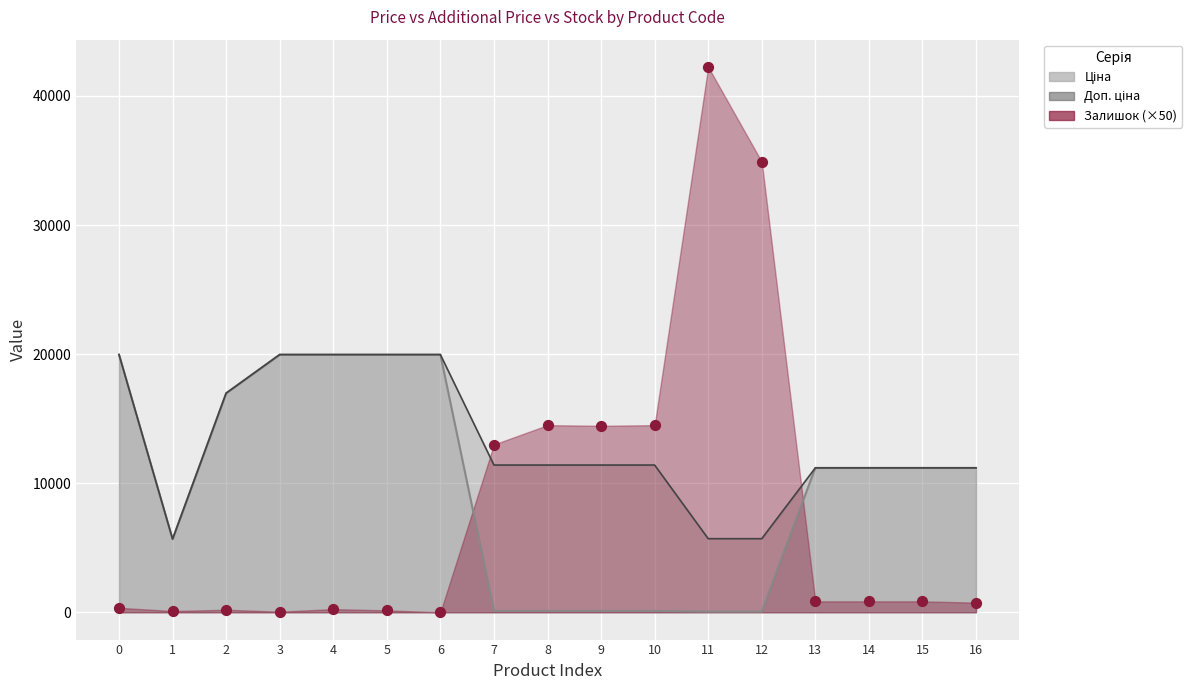

Which series has the largest total across all categories?

Доп. ціна